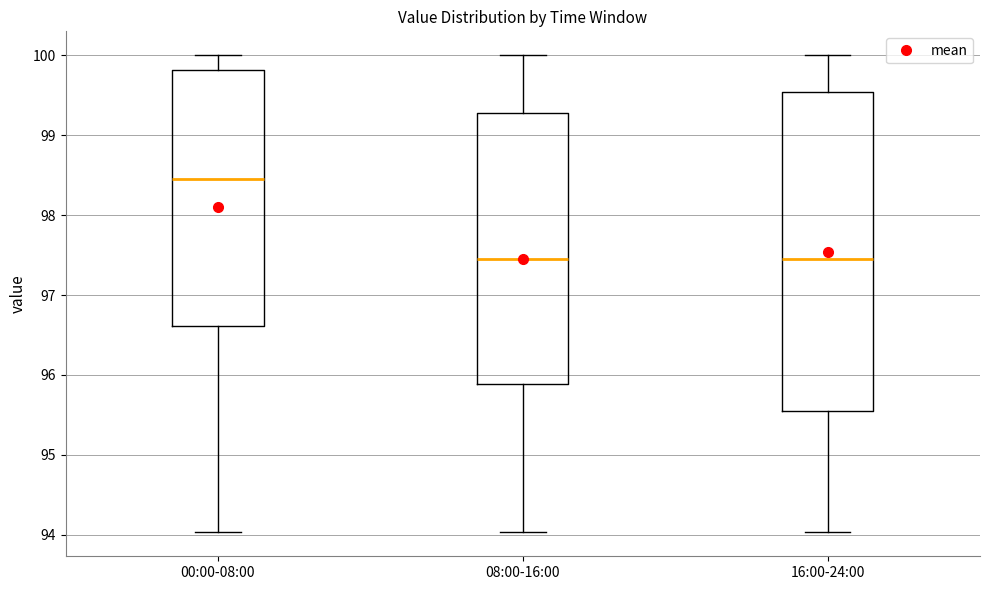

Where does the median line of the box for 00:00-08:00 sit on the y-axis? The values are not printed on the chart, so give them approximately, as read against the axis.

98.5